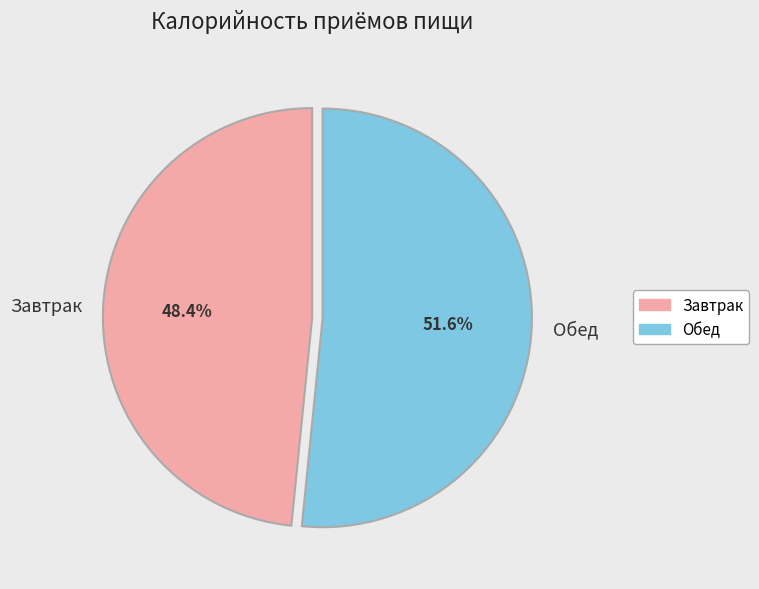

How many slices are in this pie chart?

2